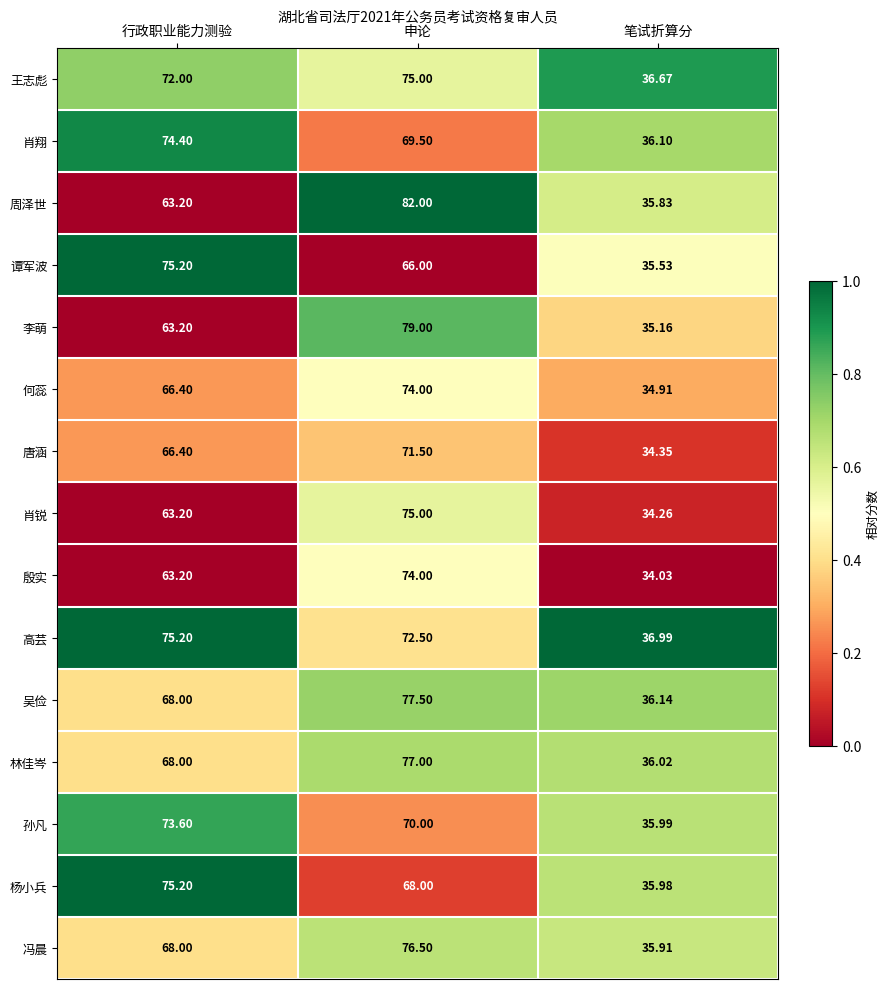

Which series changed the most between 申论 and 笔试折算分?

周泽世